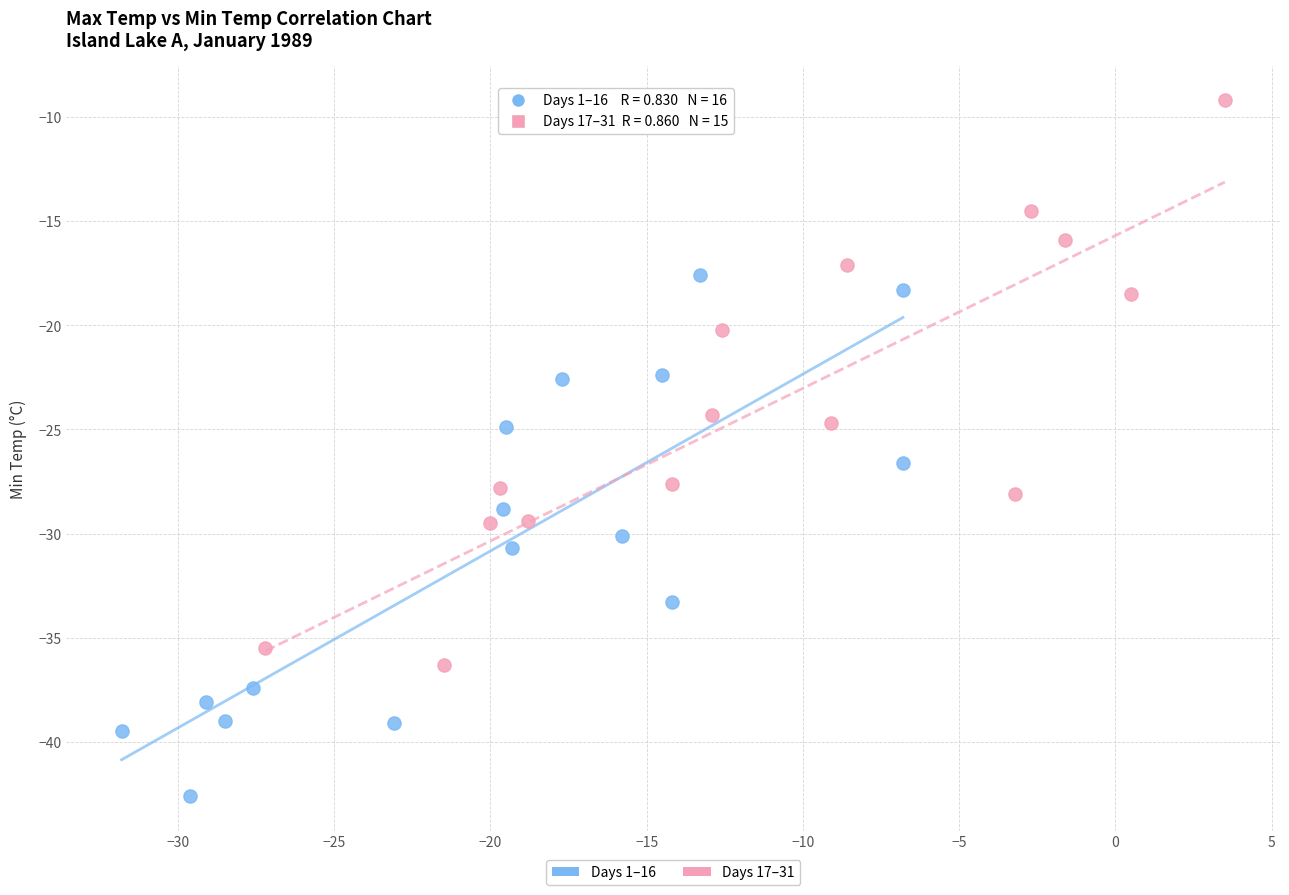

Which series contains the highest Y value?

Days 17–31